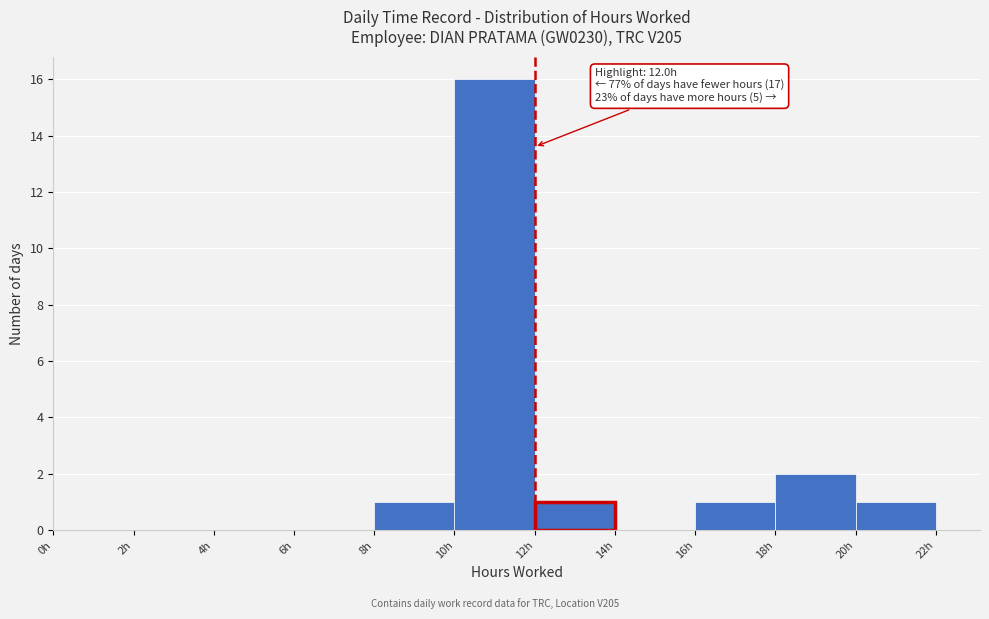

Which range on the x-axis has the tallest bar?

10 to 12